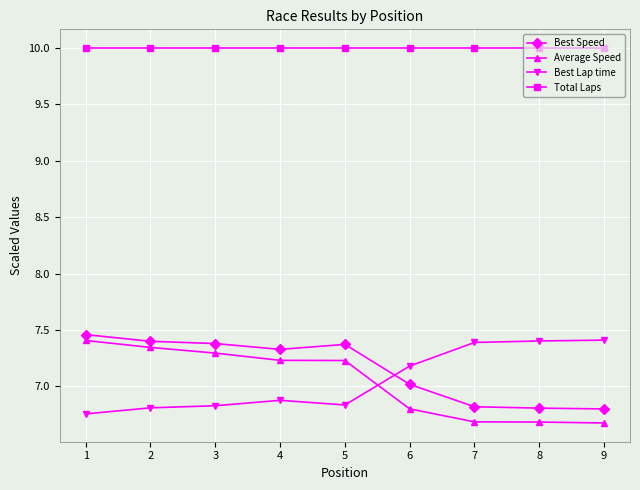

What is the difference between the highest and lowest values at 6?

3.2